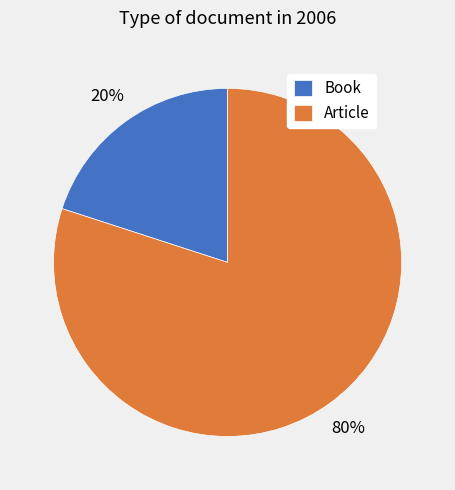

To the nearest percent, what is the difference between the largest and smallest slice percentages?

60%